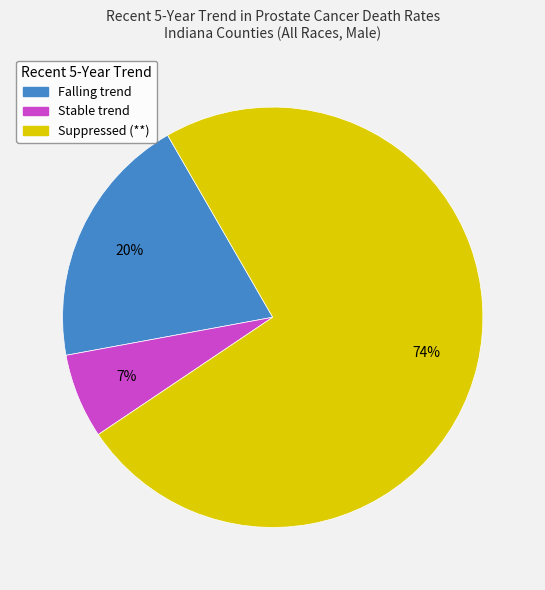

Is there any slice that represents more than half of the pie?

Yes